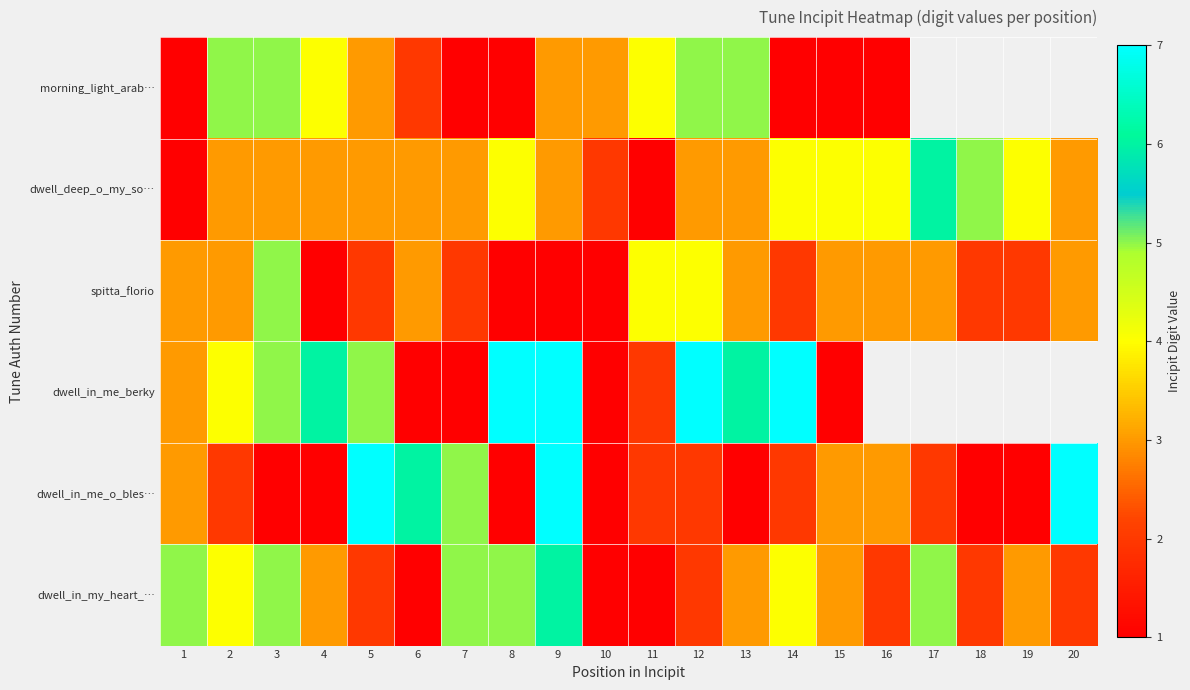

Is the value of dwell_deep_o_my_so… at 8 greater than the value of dwell_in_my_heart_… at 14?

No